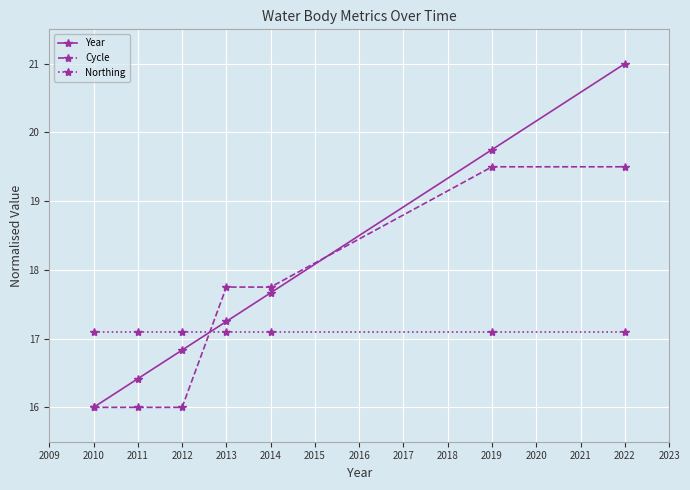

The Cycle series shows 31.7 at 2014. True or false?

False